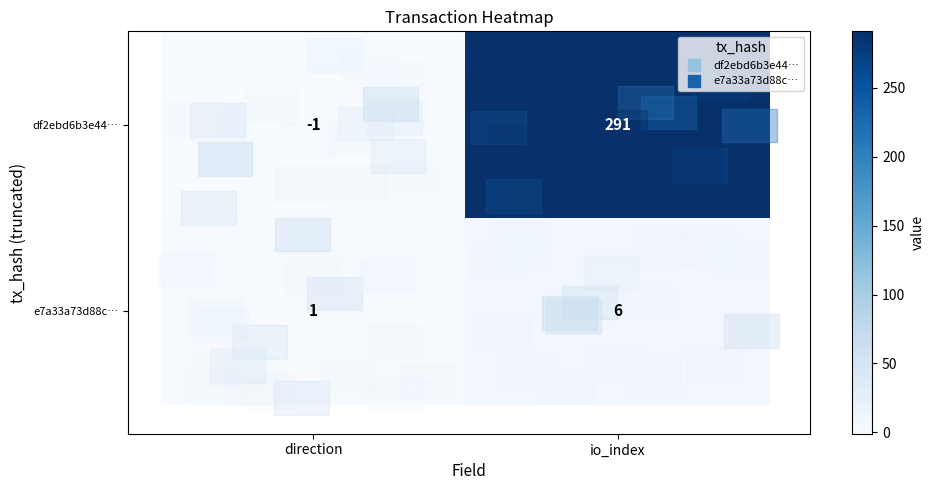

The value of e7a33a73d88c… at direction is 1. True or false?

True